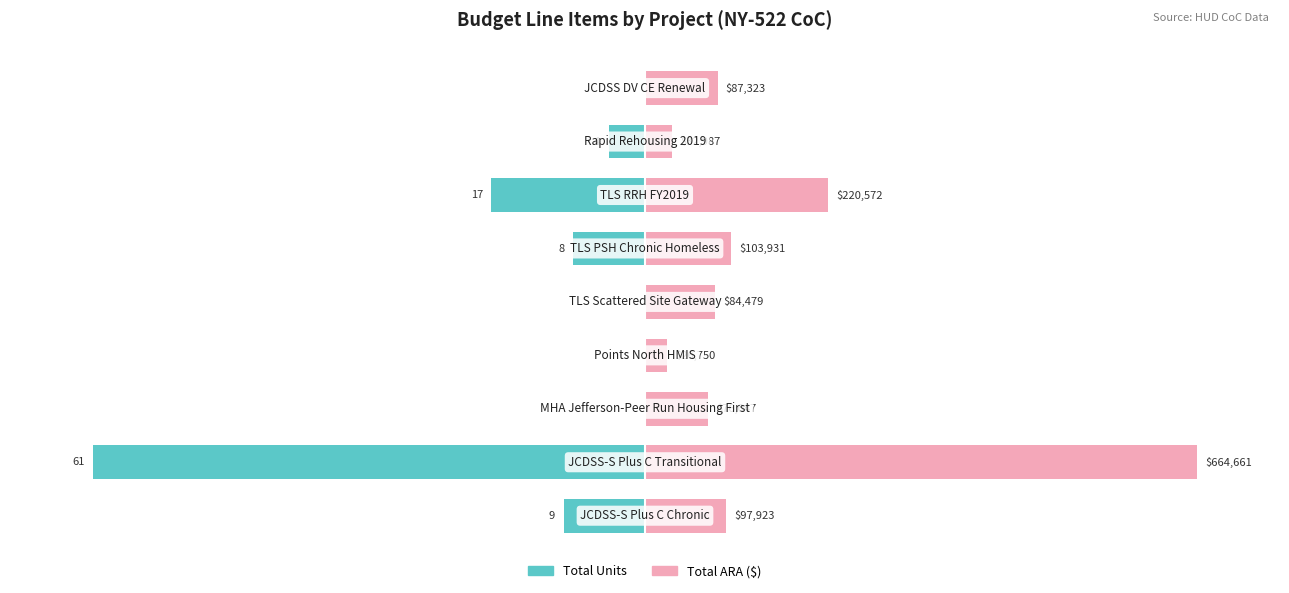

What is the spread (max minus min) of values at 3?

4.0